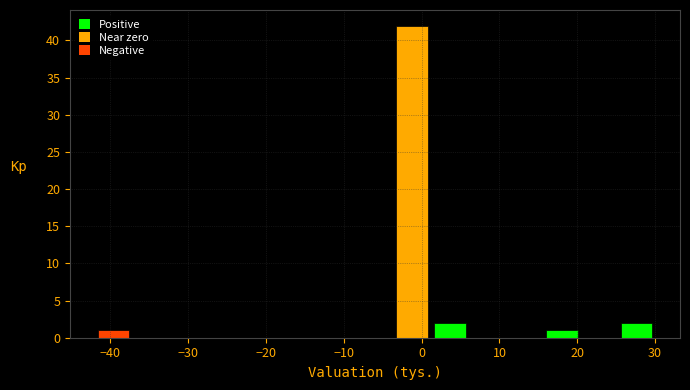

Which range on the x-axis has the tallest bar?

-3.6 to 1.2